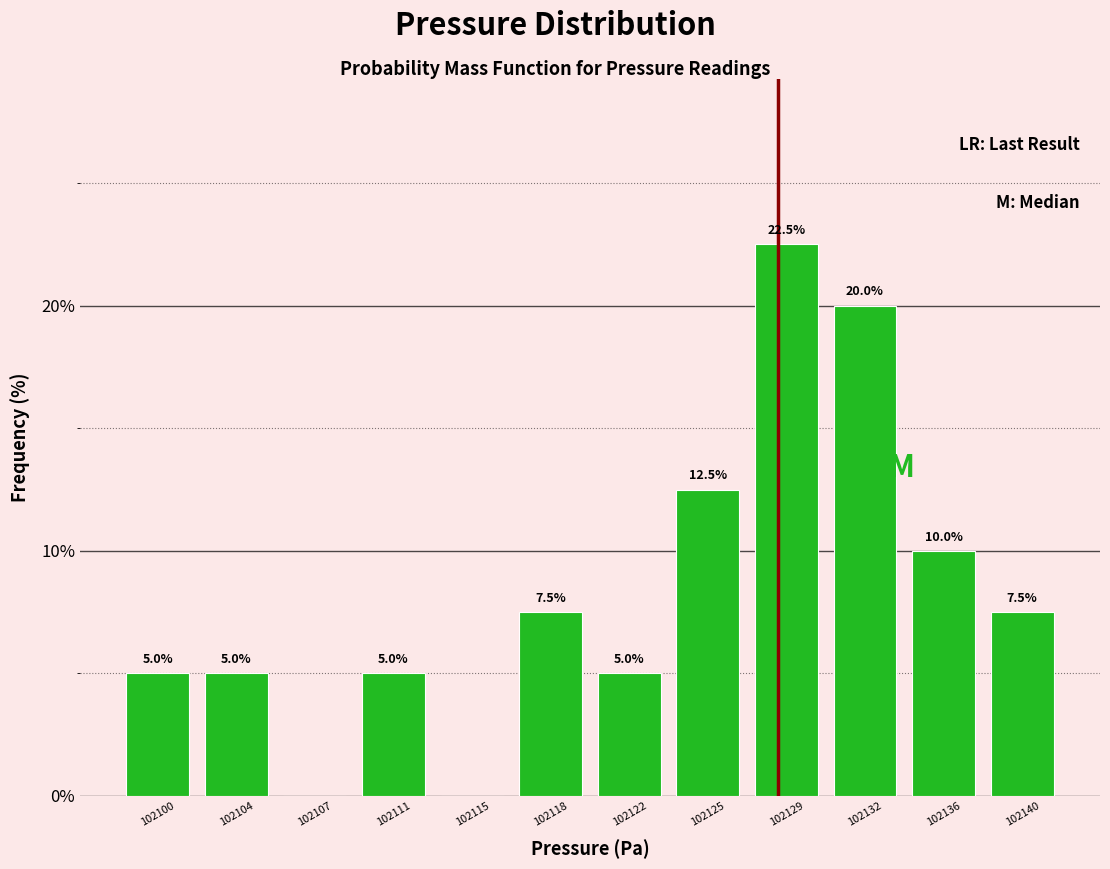

Reading left to right, what are all the values shown in this chart?

102100=5.0	102104=5.0	102107=0.0	102111=5.0	102115=0.0	102118=7.5	102122=5.0	102125=12.5	102129=22.5	102132=20.0	102136=10.0	102140=7.5